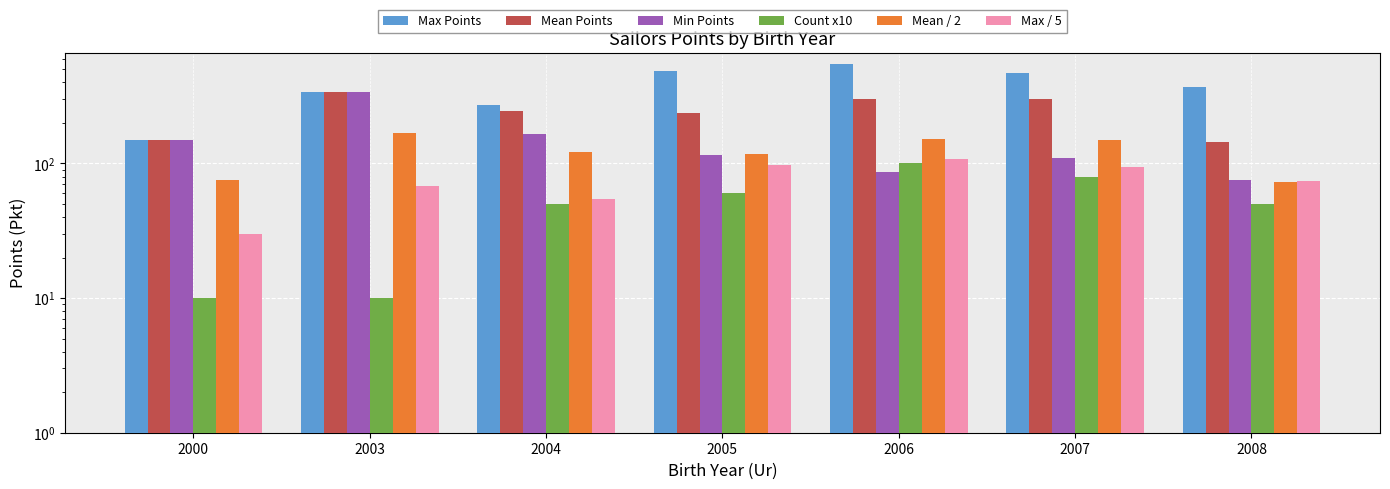

What are all the series names shown in the legend?

Max Points, Mean Points, Min Points, Count x10, Mean / 2, Max / 5